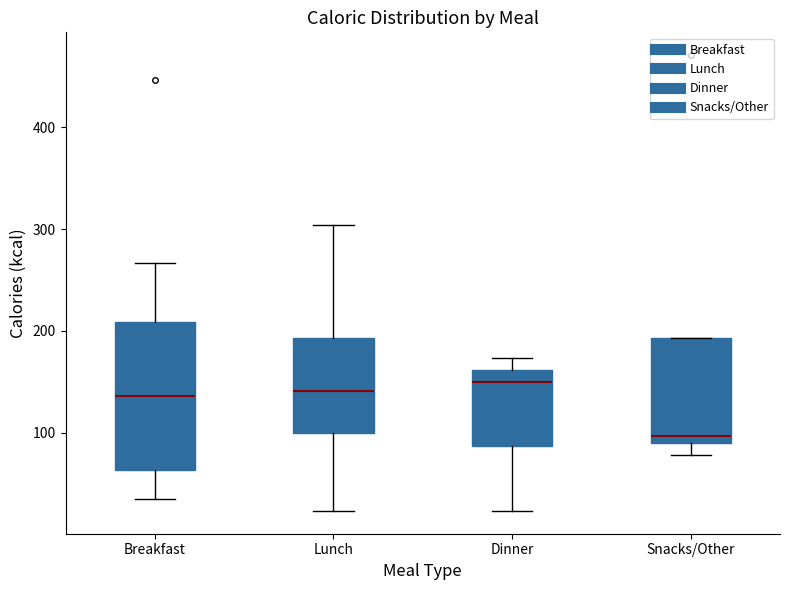

Comparing the boxes themselves (not the whiskers), which one is the tallest?

Breakfast